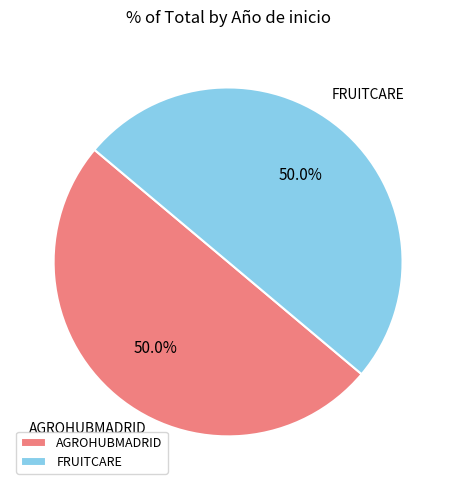

What is the total percentage of FRUITCARE and AGROHUBMADRID?

100.0%